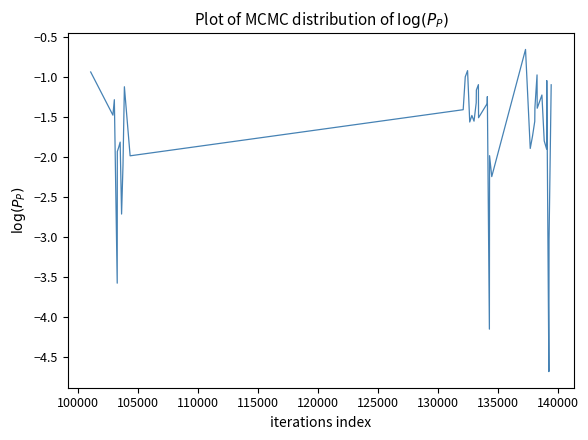

Is this an area chart (filled region under the line)?

No